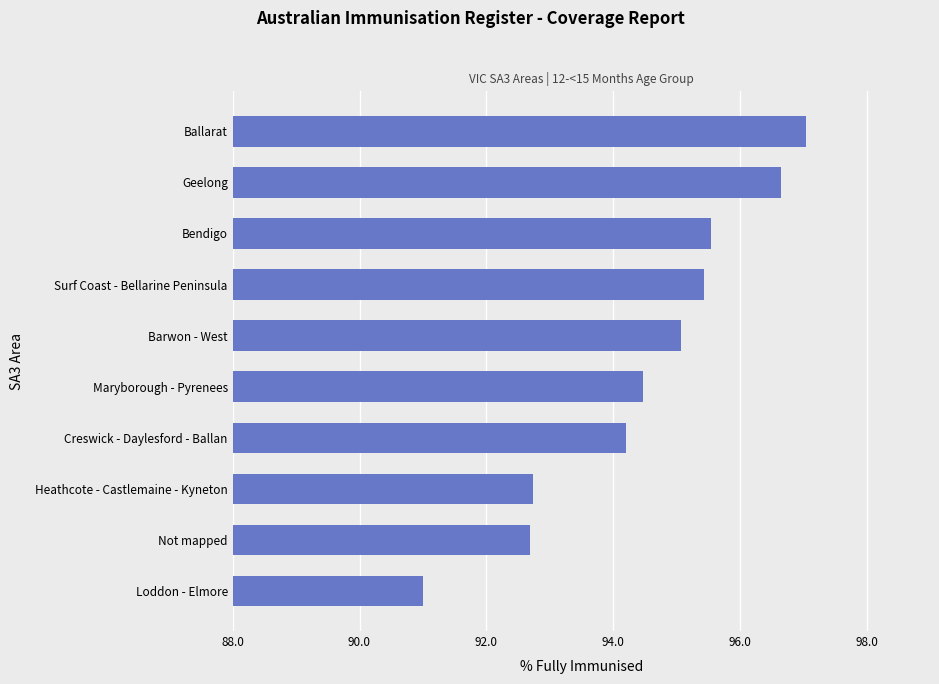

Which category has the highest value across all series?

Ballarat